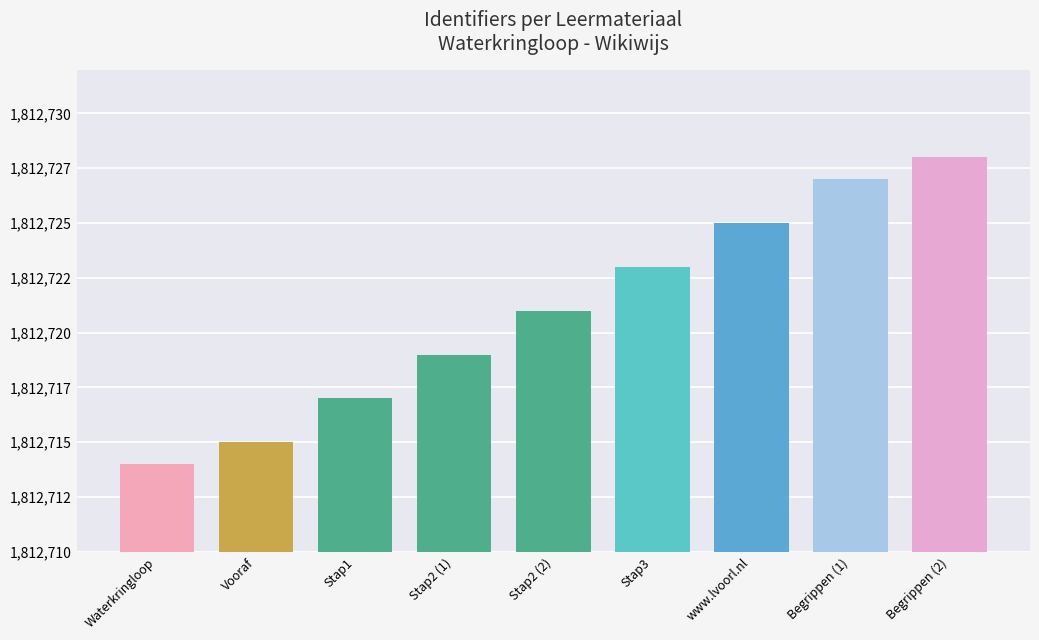

What position from the right is Waterkringloop?

9